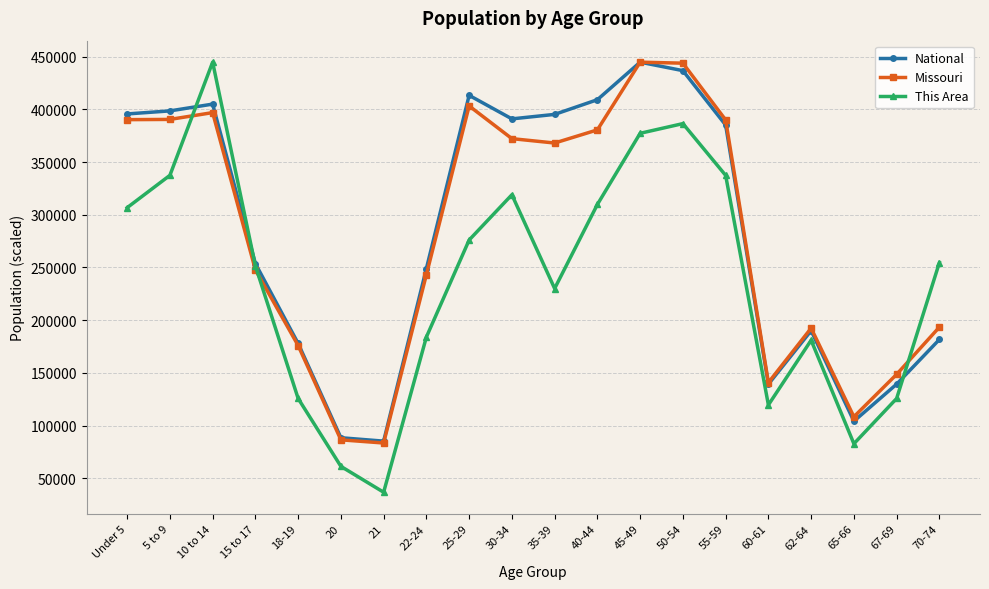

How many interior local peaks does the This Area series have?

4